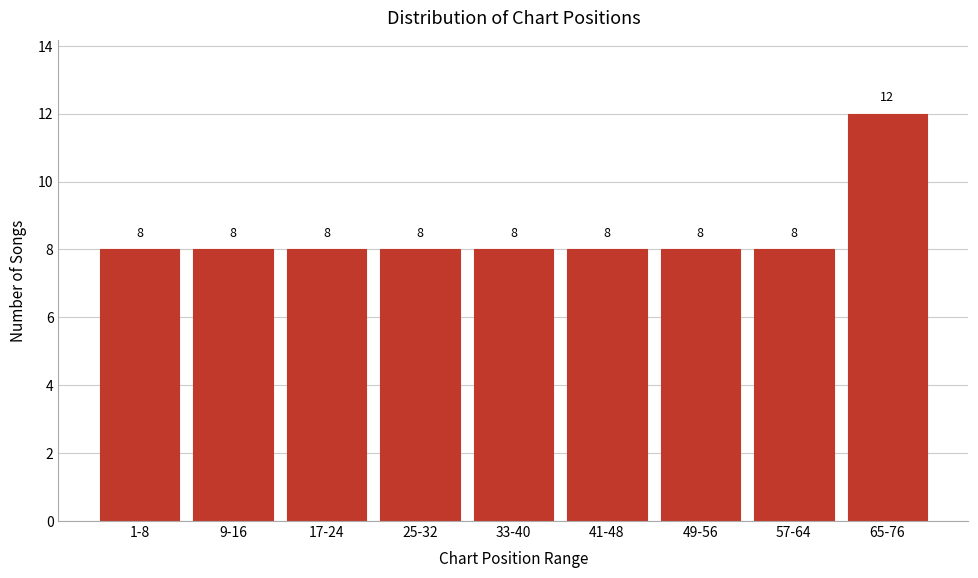

Reading right to left, what are all the values shown in this chart?

12	8	8	8	8	8	8	8	8